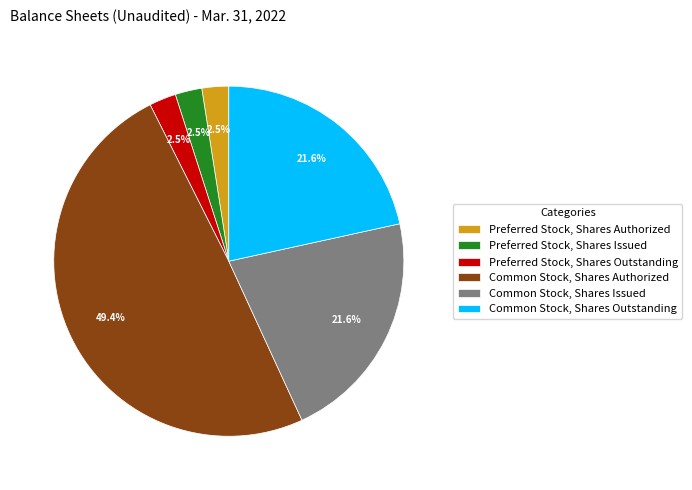

Which slice is the largest?

Common Stock, Shares Authorized